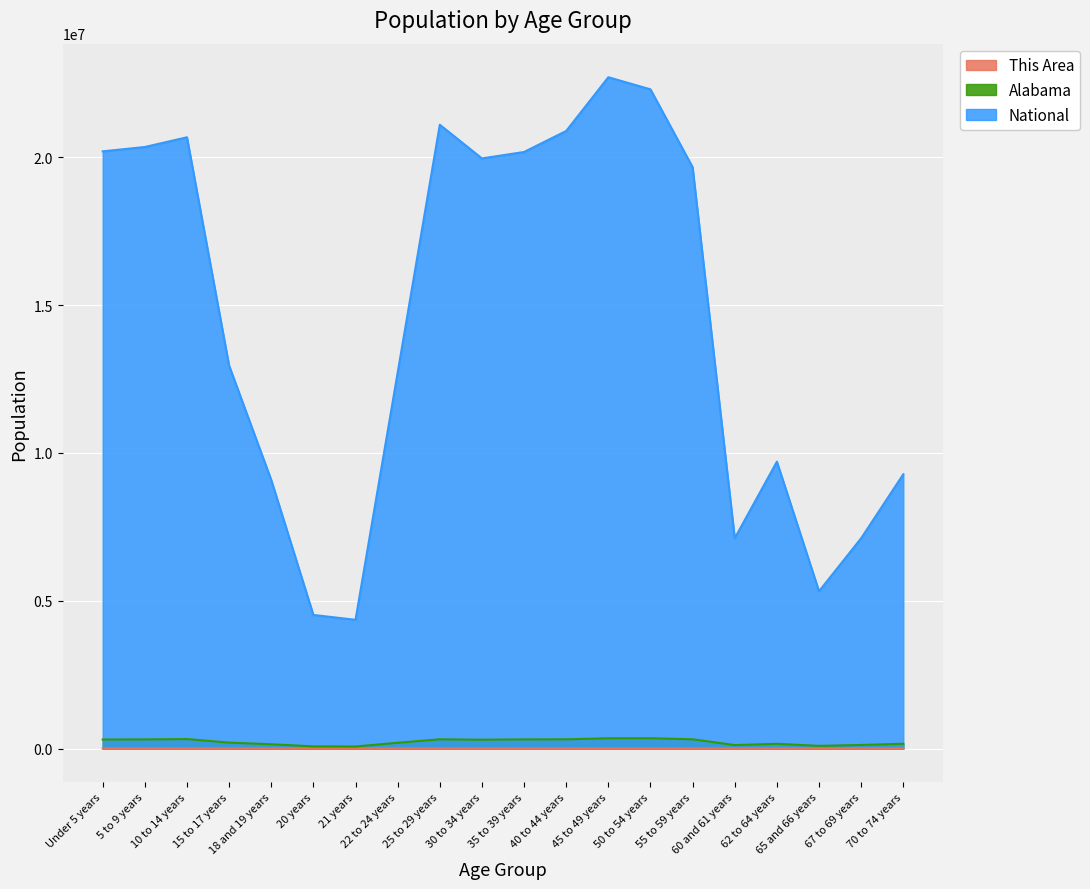

Which series has the widest spread of values?

National